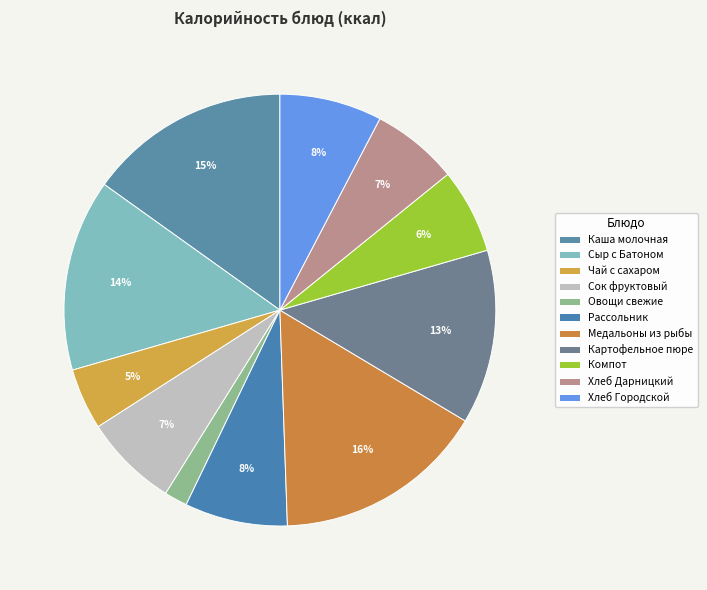

To the nearest percent, what portion does Хлеб Дарницкий represent?

7%